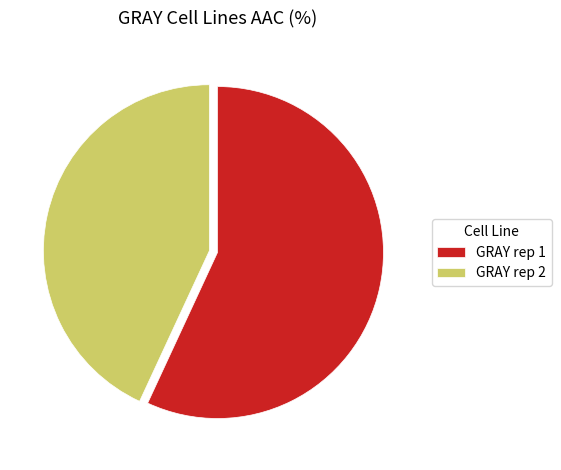

Do GRAY rep 2 and GRAY rep 1 together represent more than half of the pie?

Yes